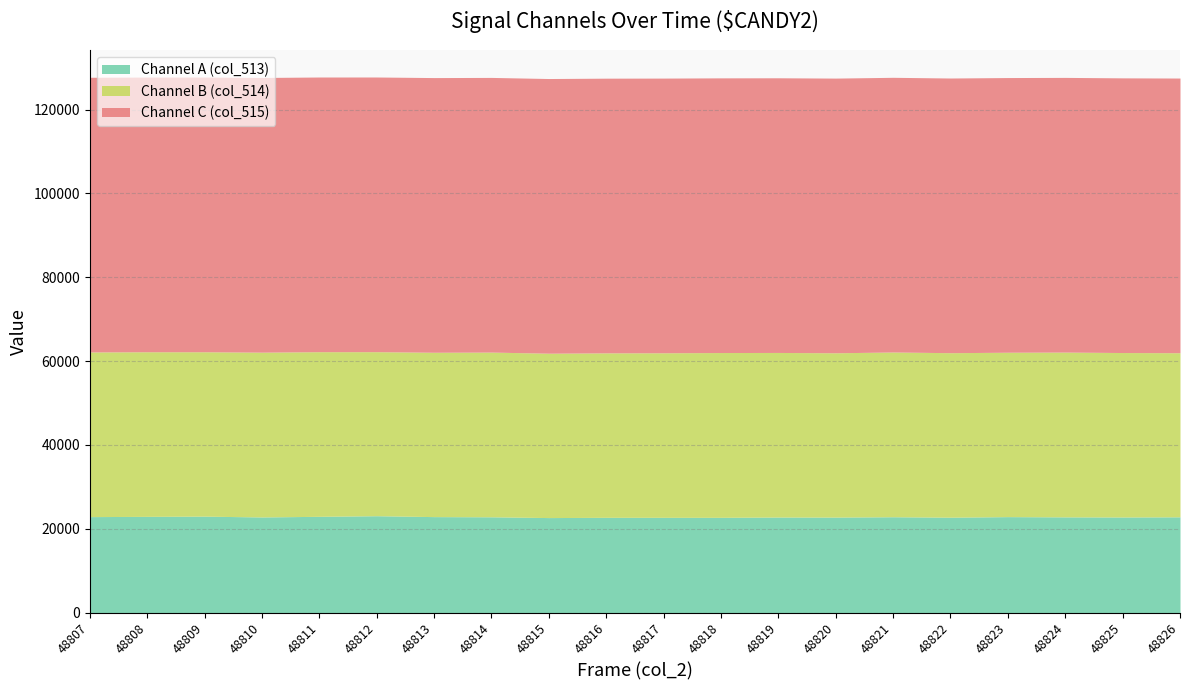

What is the difference between the maximum and minimum values in the col_514 series?

183